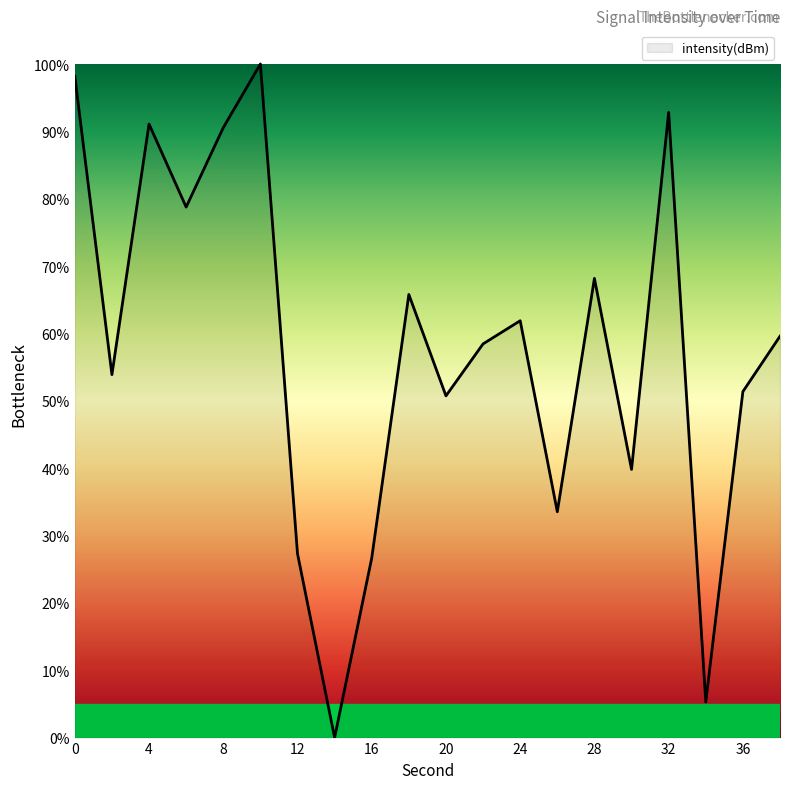

What is the difference between the second highest and minimum values?

98.2